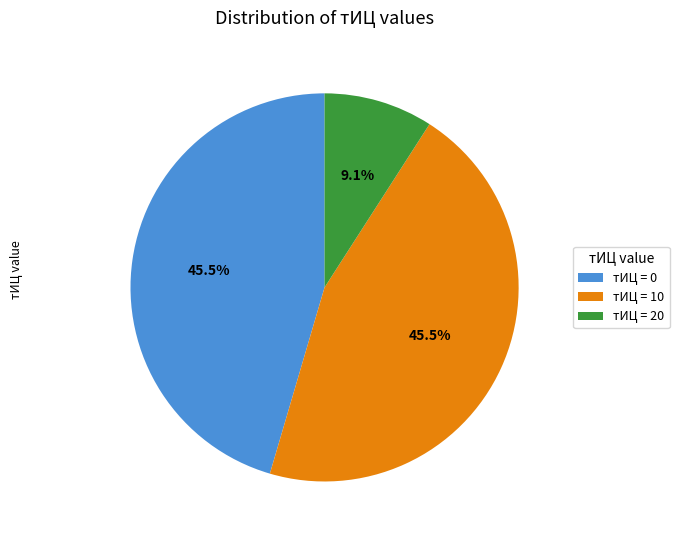

Does тИЦ = 10 represent more than half of the total?

No